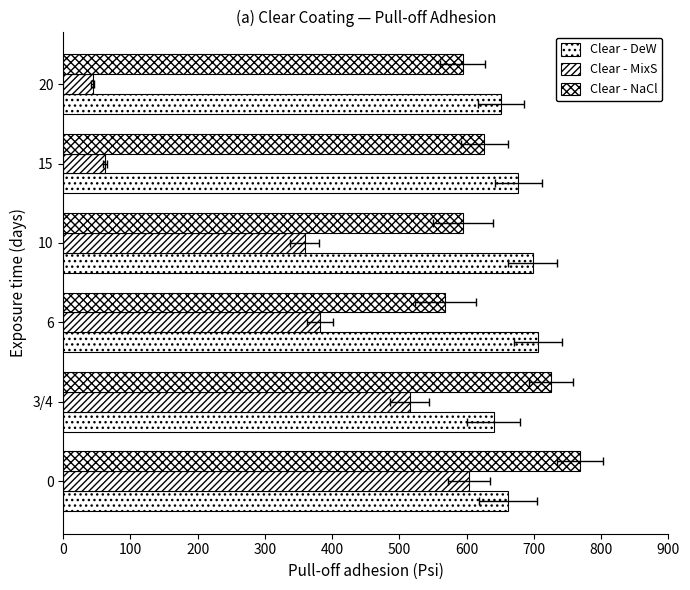

Count the number of data series in this chart.

3